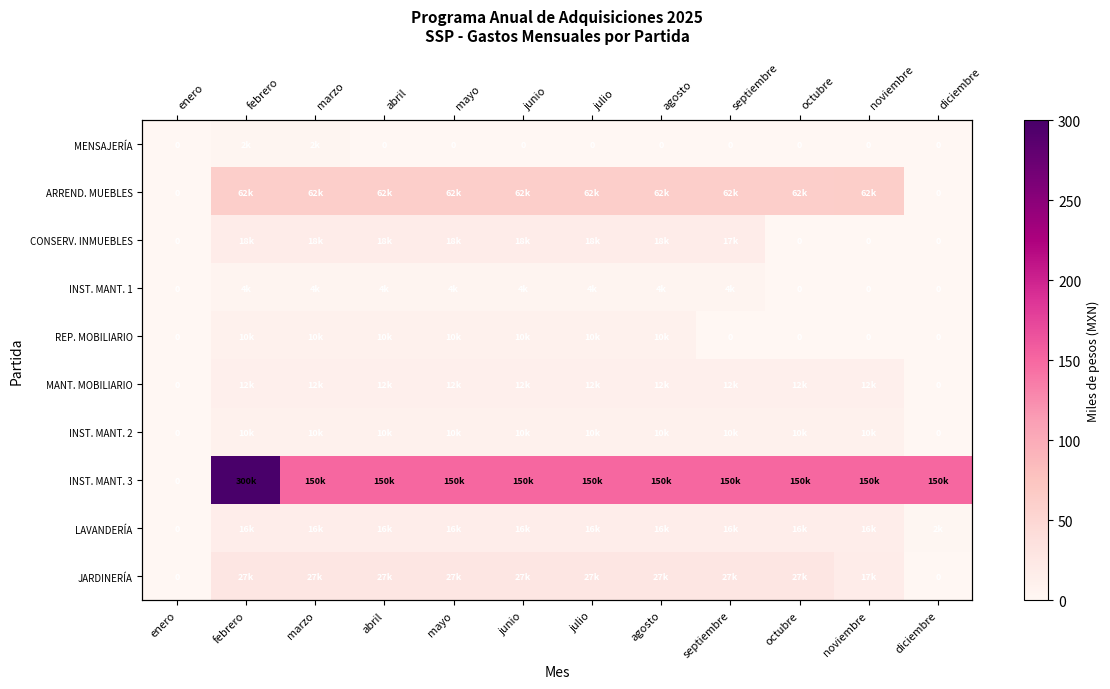

Count the number of data series in this chart.

10